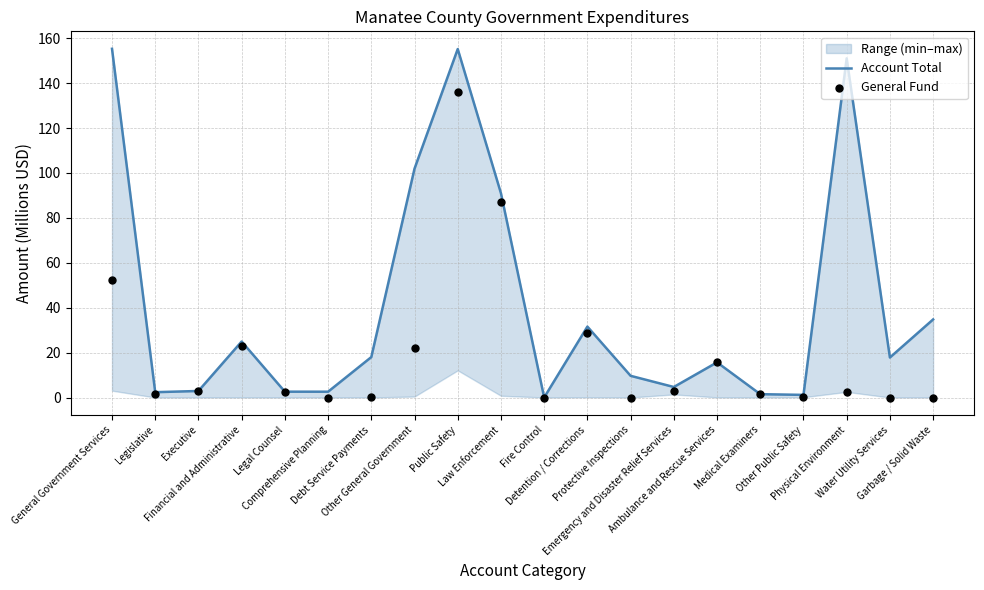

Is the value of Account Total at Comprehensive Planning greater than the value of General Fund at Detention / Corrections?

No